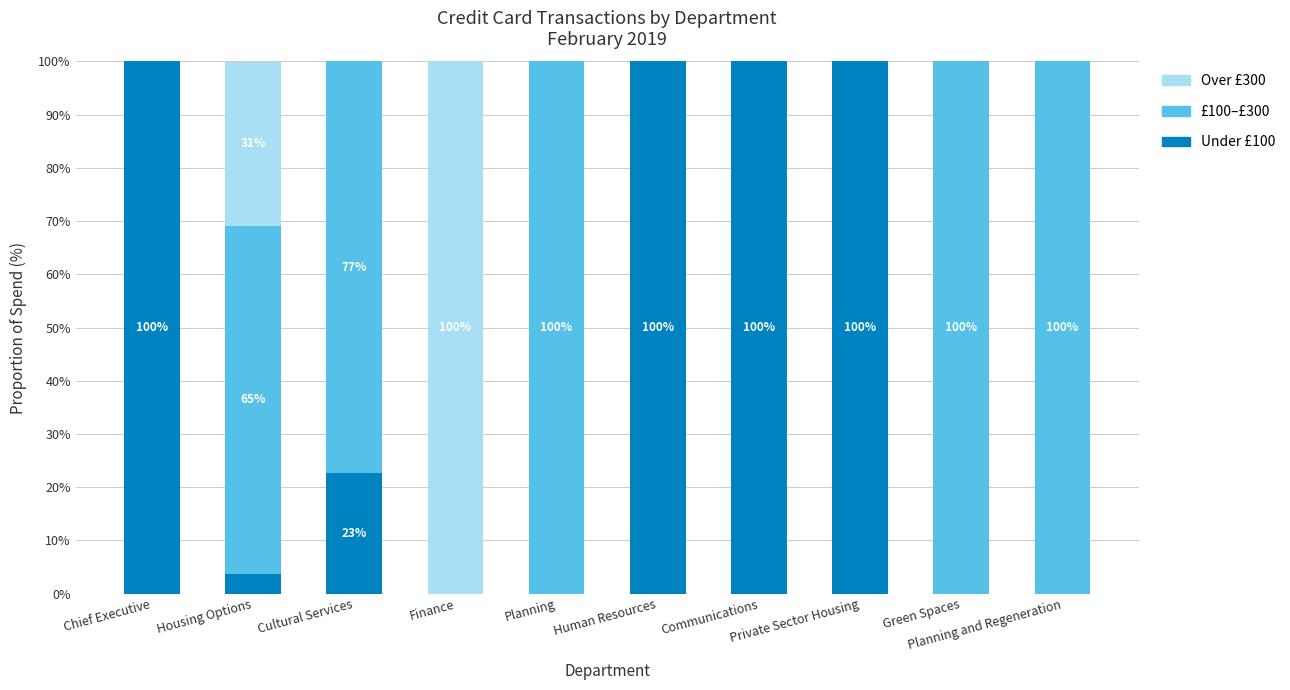

Rank the series by their maximum value, from highest to lowest.

Under £100, £100–£300, Over £300